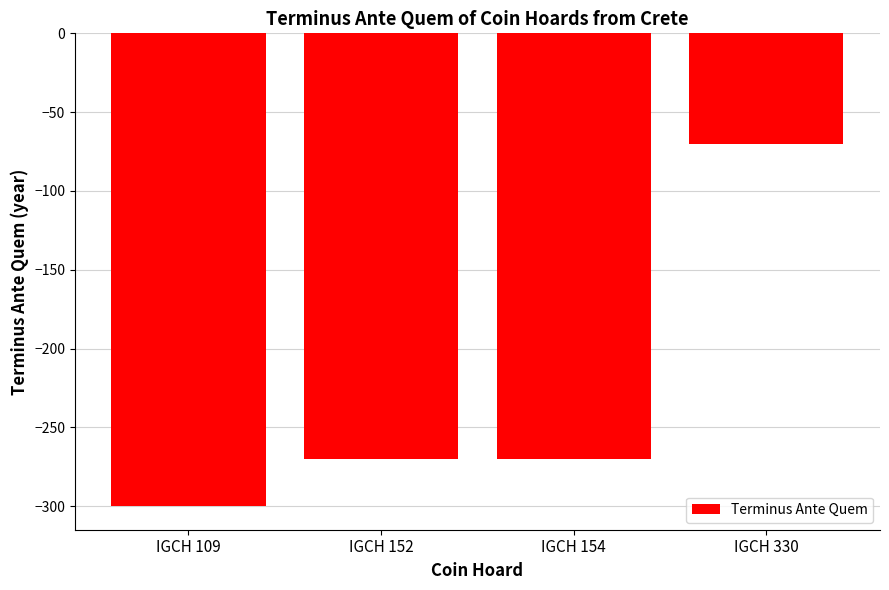

What is the change in value from IGCH 109 to IGCH 152?

+30